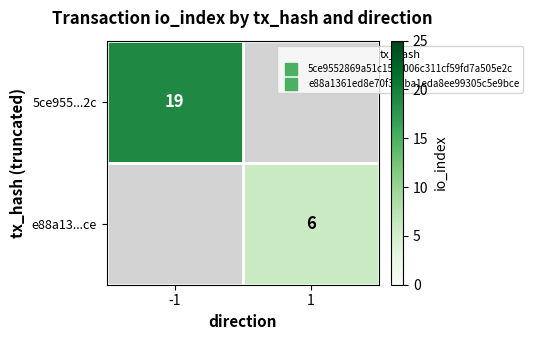

What is the maximum value shown in the chart?

19.0